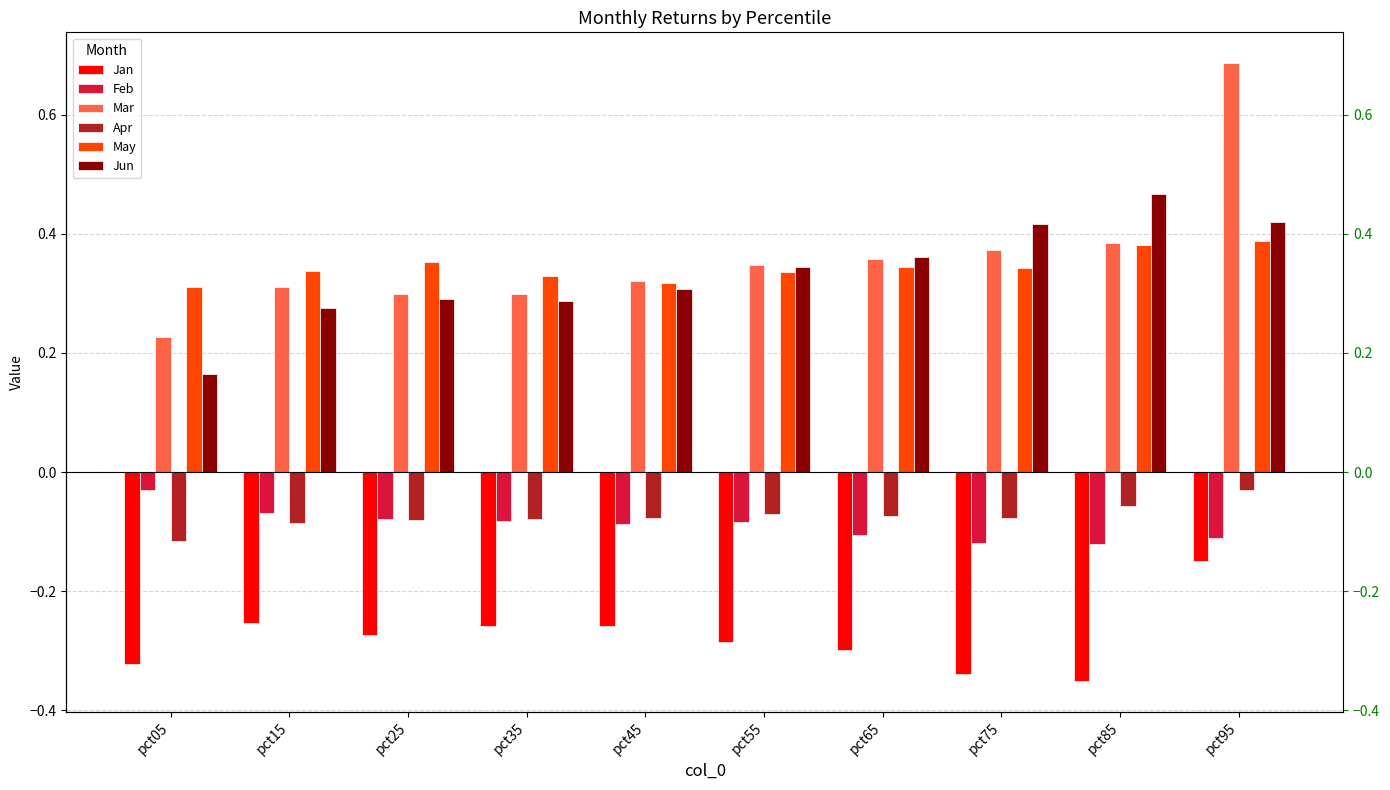

What are all the series names shown in the legend?

Jan, Feb, Mar, Apr, May, Jun